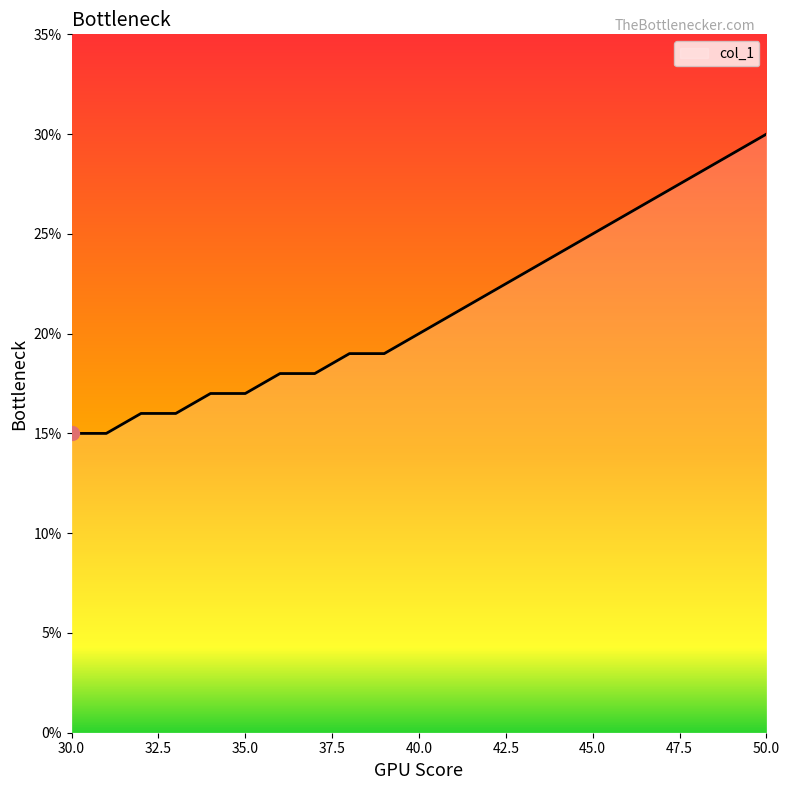

What is the difference between the maximum and minimum values?

15